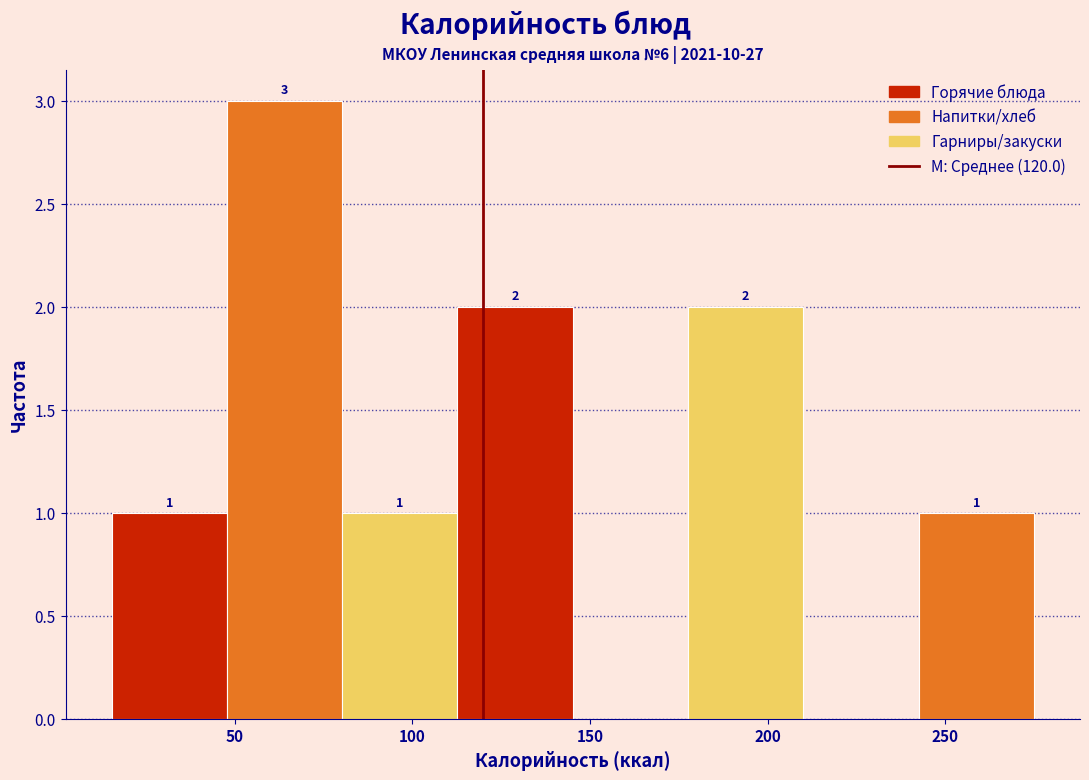

Over which range of the x-axis is the bar tallest?

50 to 80